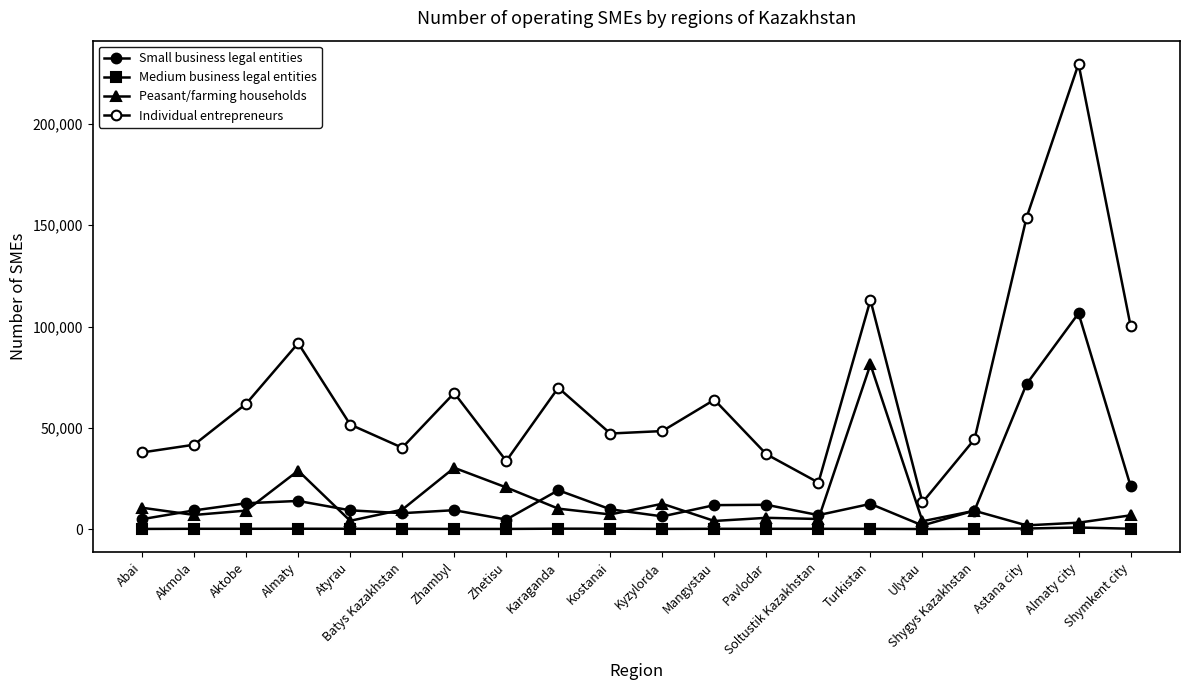

What is the label of the 12th point from the right?

Karaganda